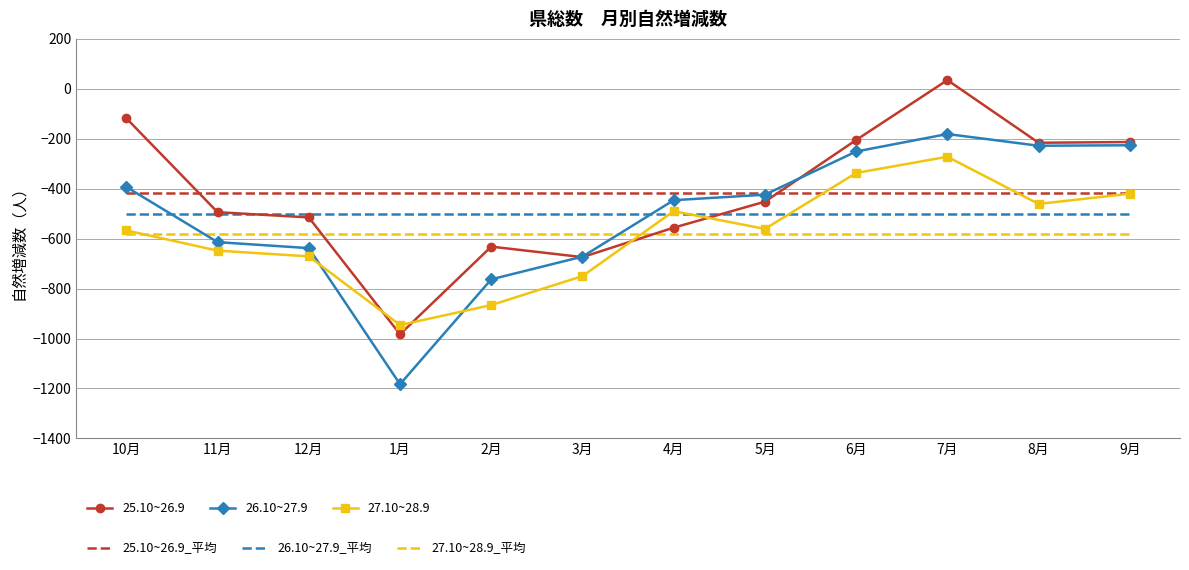

The value of 26.10~27.9 at 5月 is -642. True or false?

False